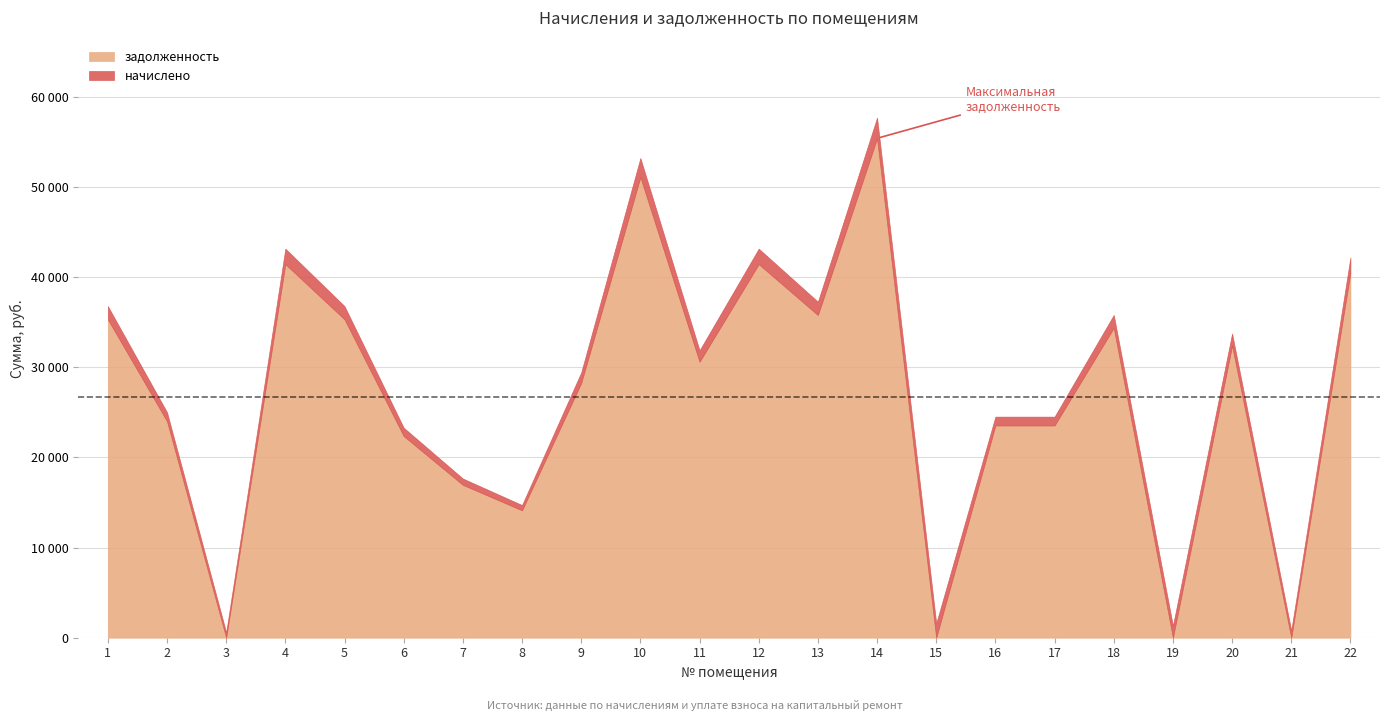

Reading left to right, extract all data points from this chart.

zadolzhennost: 35316.0	24014.9	0.0	41437.4	35316.0	22366.9	16951.7	14126.4	28252.8	51090.6	30607.2	41437.4	35786.9	55394.5	0.0	23544.0	23544.0	34374.2	0.0	32396.6	0.0	40495.7
nachisleno: 1462.5	994.5	585.0	1716.0	1462.5	926.2	702.0	585.0	1170.0	2115.8	1267.5	1716.0	1482.0	2294.0	1599.0	975.0	975.0	1423.5	1326.0	1341.6	795.6	1677.0